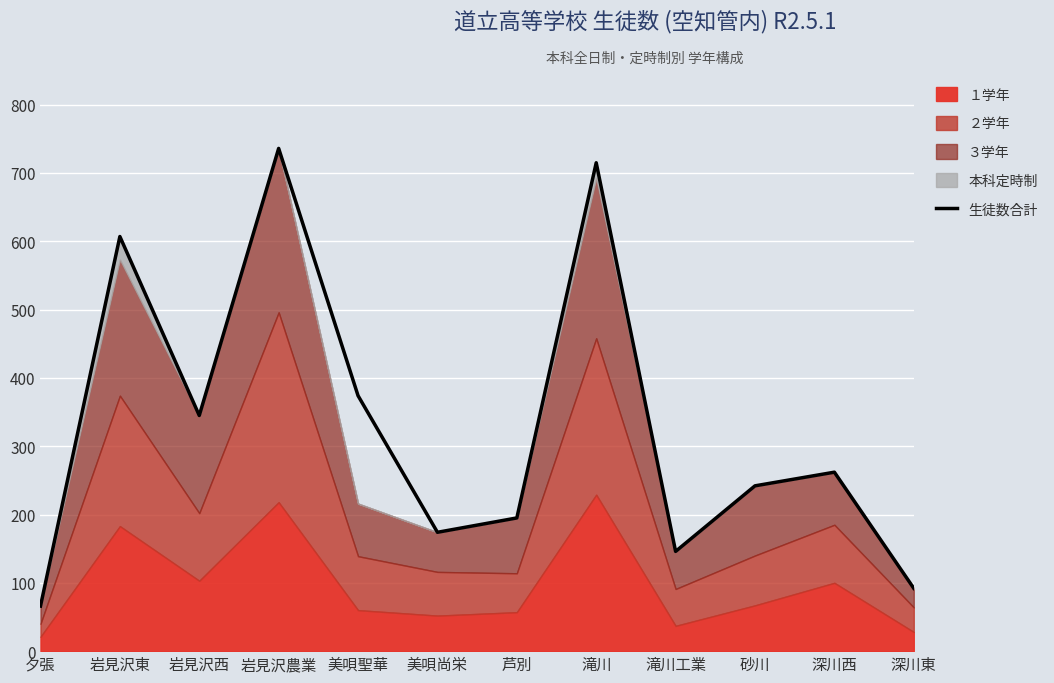

Where is the data nearest to the value 401?

美唄聖華